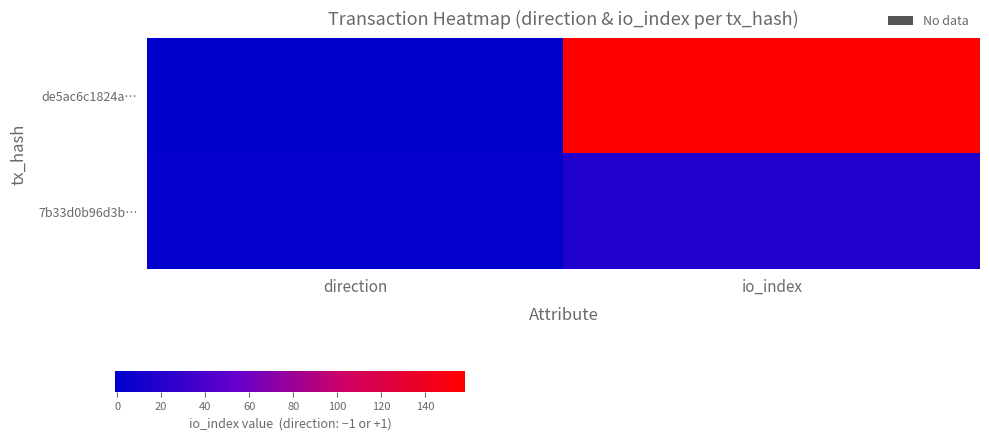

Which has a higher value, io_index or direction?

io_index